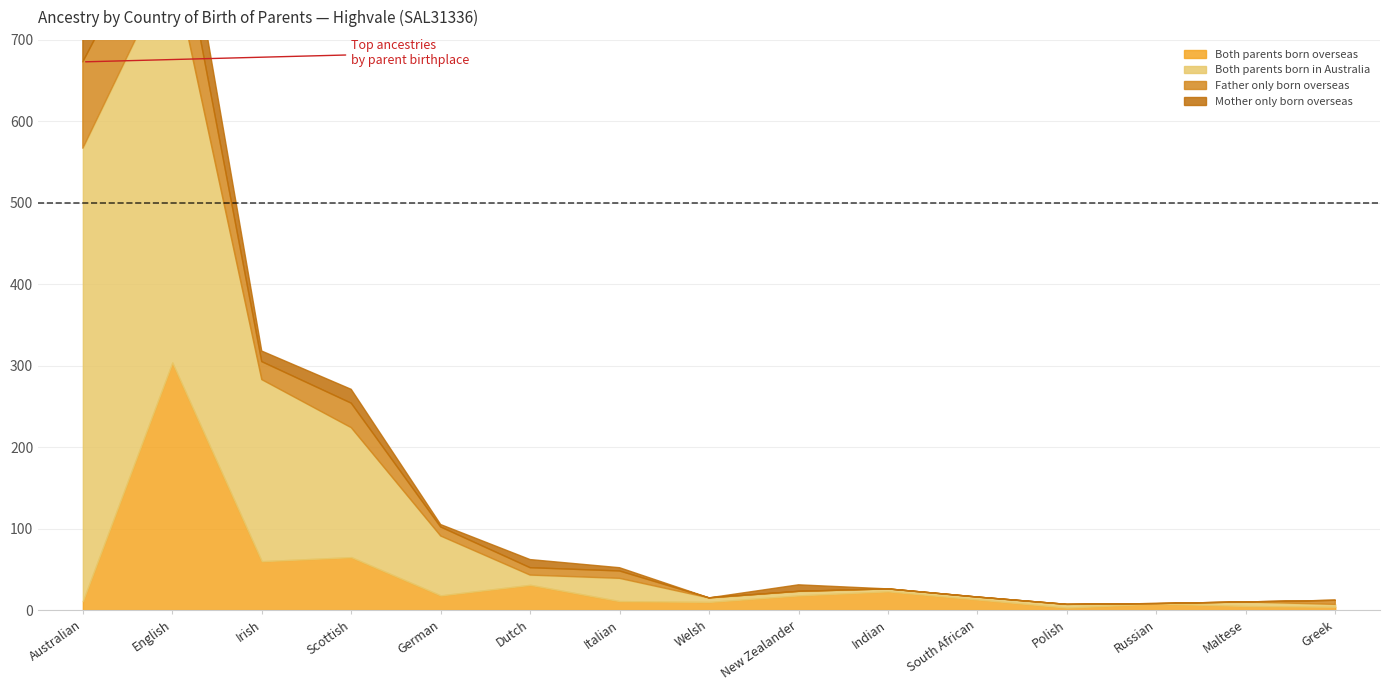

Which series has the largest range (max minus min)?

Both parents born in Australia